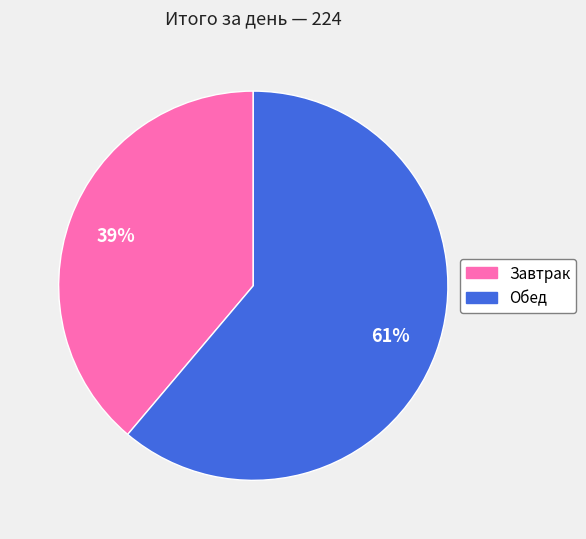

Combined, do Завтрак and Обед account for over 50%?

Yes